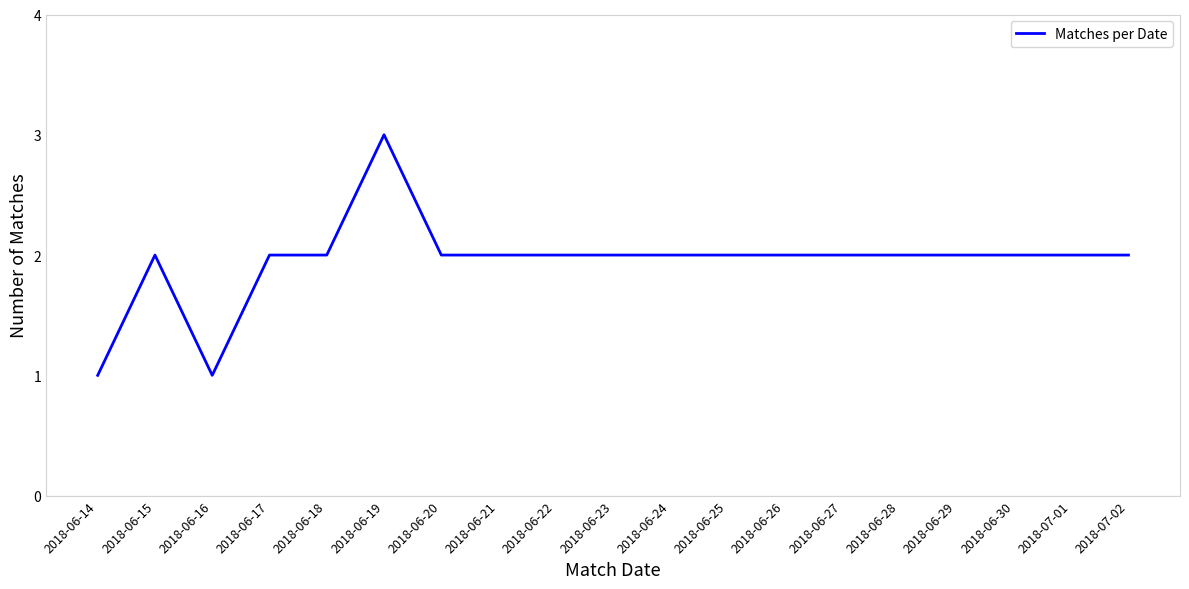

Which has a higher value, 2018-06-25 or 2018-06-19?

2018-06-19